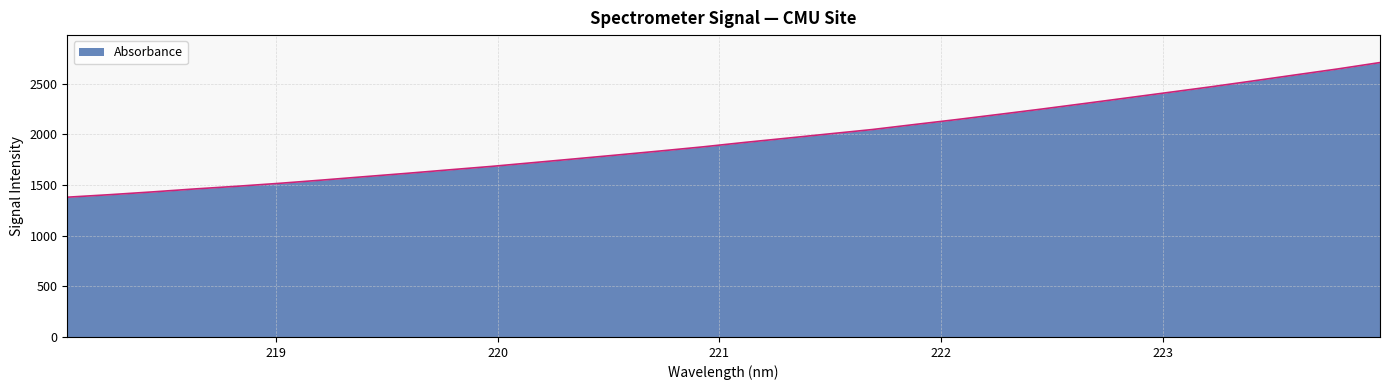

What is the maximum value shown in the chart?

2710.2